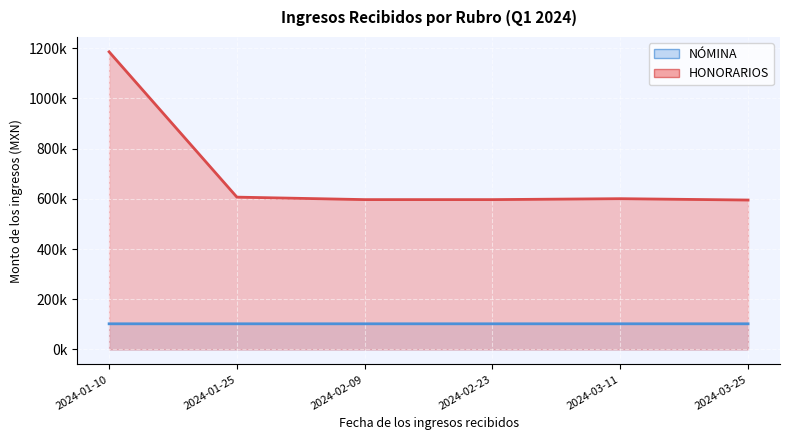

Reading left to right, what are all the values shown in this chart?

NÓMINA: 102342.5	102342.5	102342.5	102342.5	102342.5	102351.4
HONORARIOS: 1185420.3	606780.3	596898.8	596898.8	600591.5	595231.0